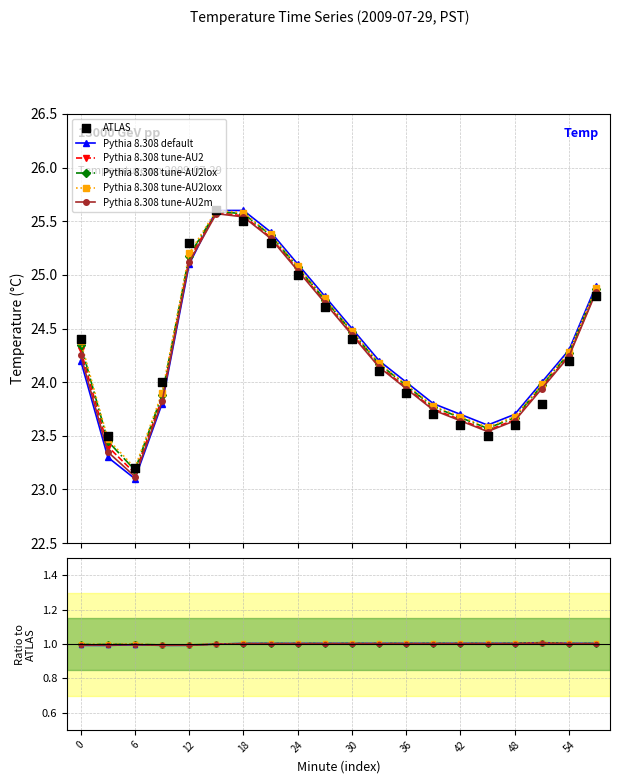

What are all the series names shown in the legend?

Pythia 8.308 default, Pythia 8.308 tune-AU2, Pythia 8.308 tune-AU2lox, Pythia 8.308 tune-AU2loxx, Pythia 8.308 tune-AU2m, ATLAS